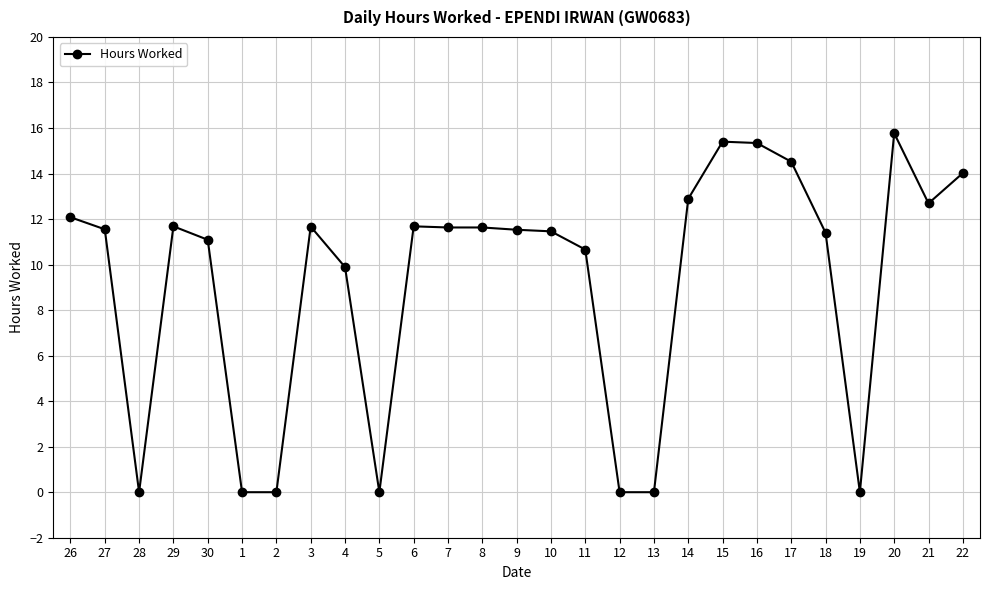

At which label is the value closest to 7?

4